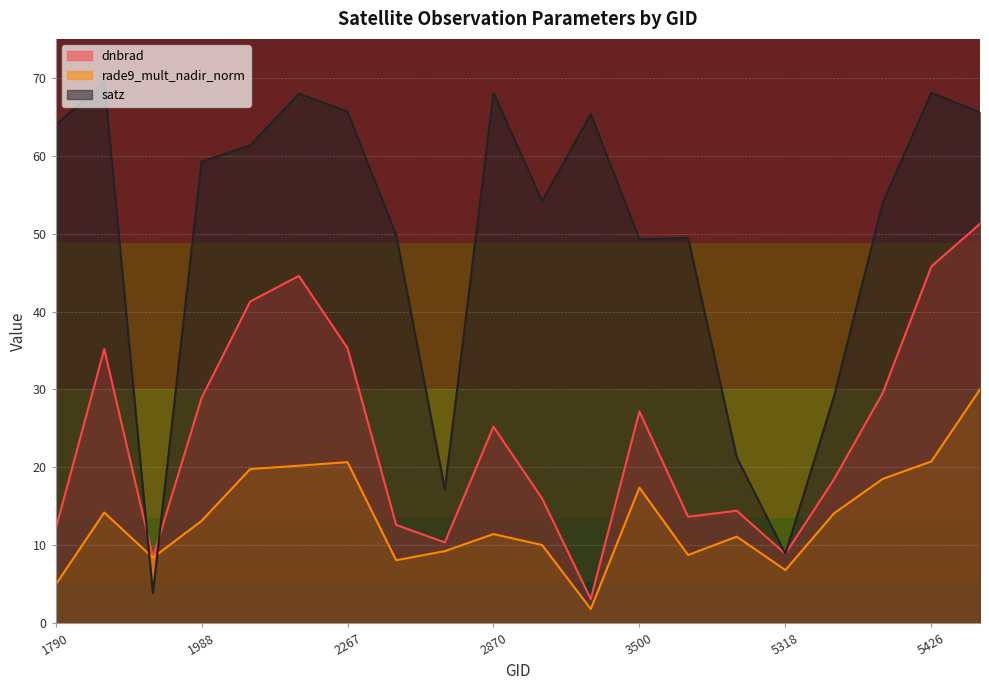

True or false: satz has a value of 104.8 at 1790.

False